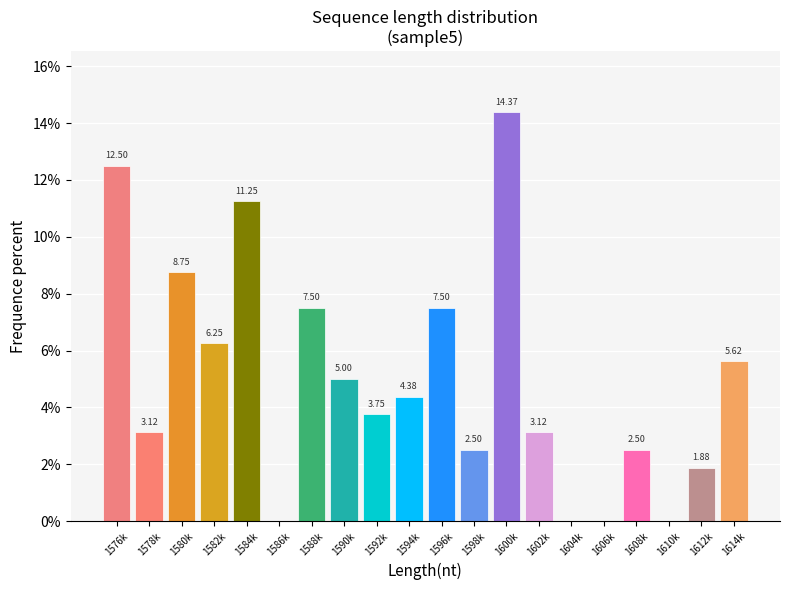

What is the change in value from 1576k to 1578k?

-9.4